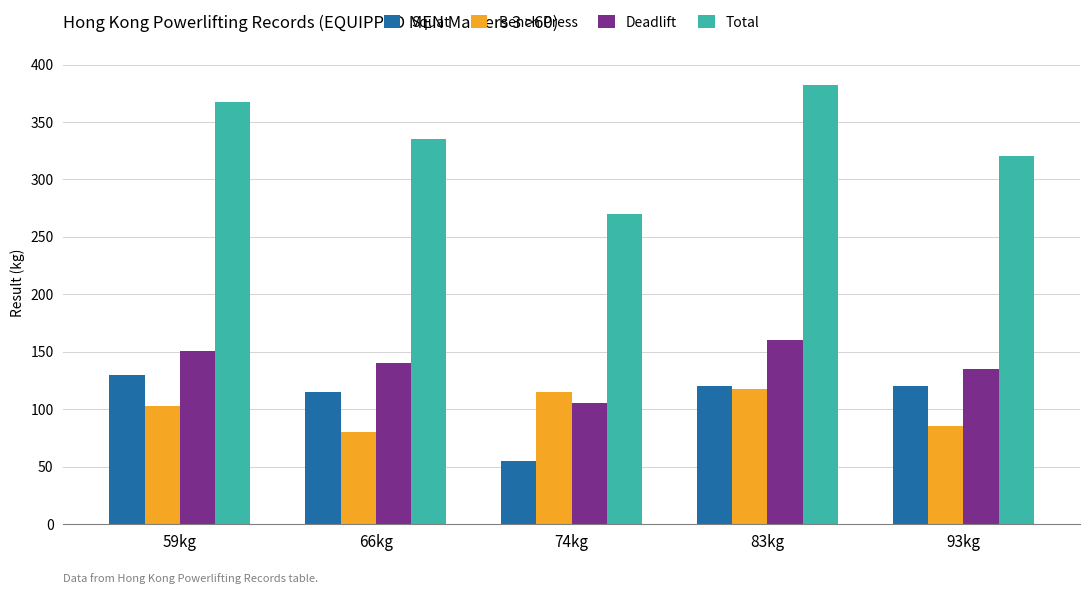

At how many categories does at least one series exceed 365?

2